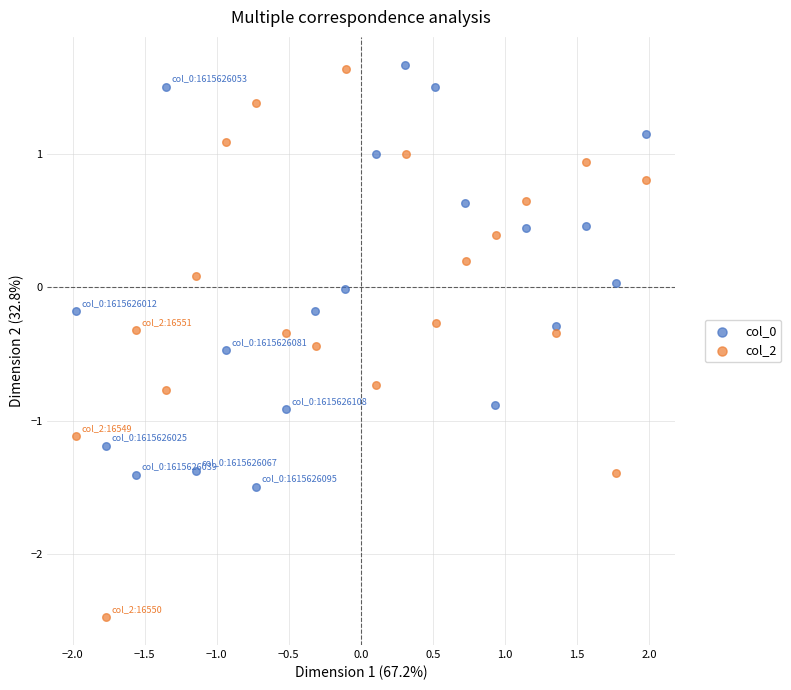

Which series has the widest spread of Y values?

col_2